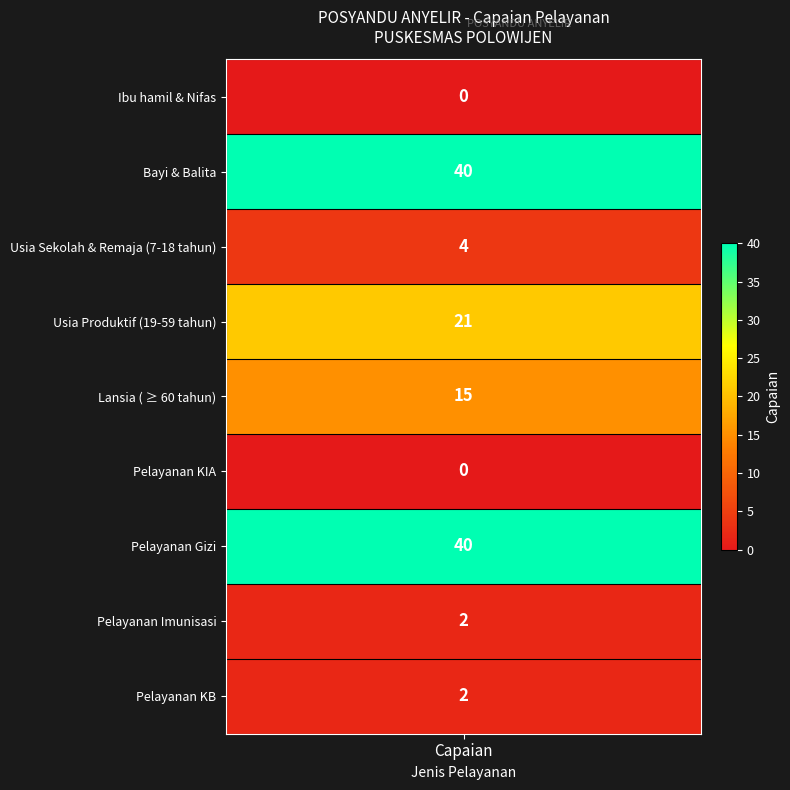

How many data points are above 4?

4